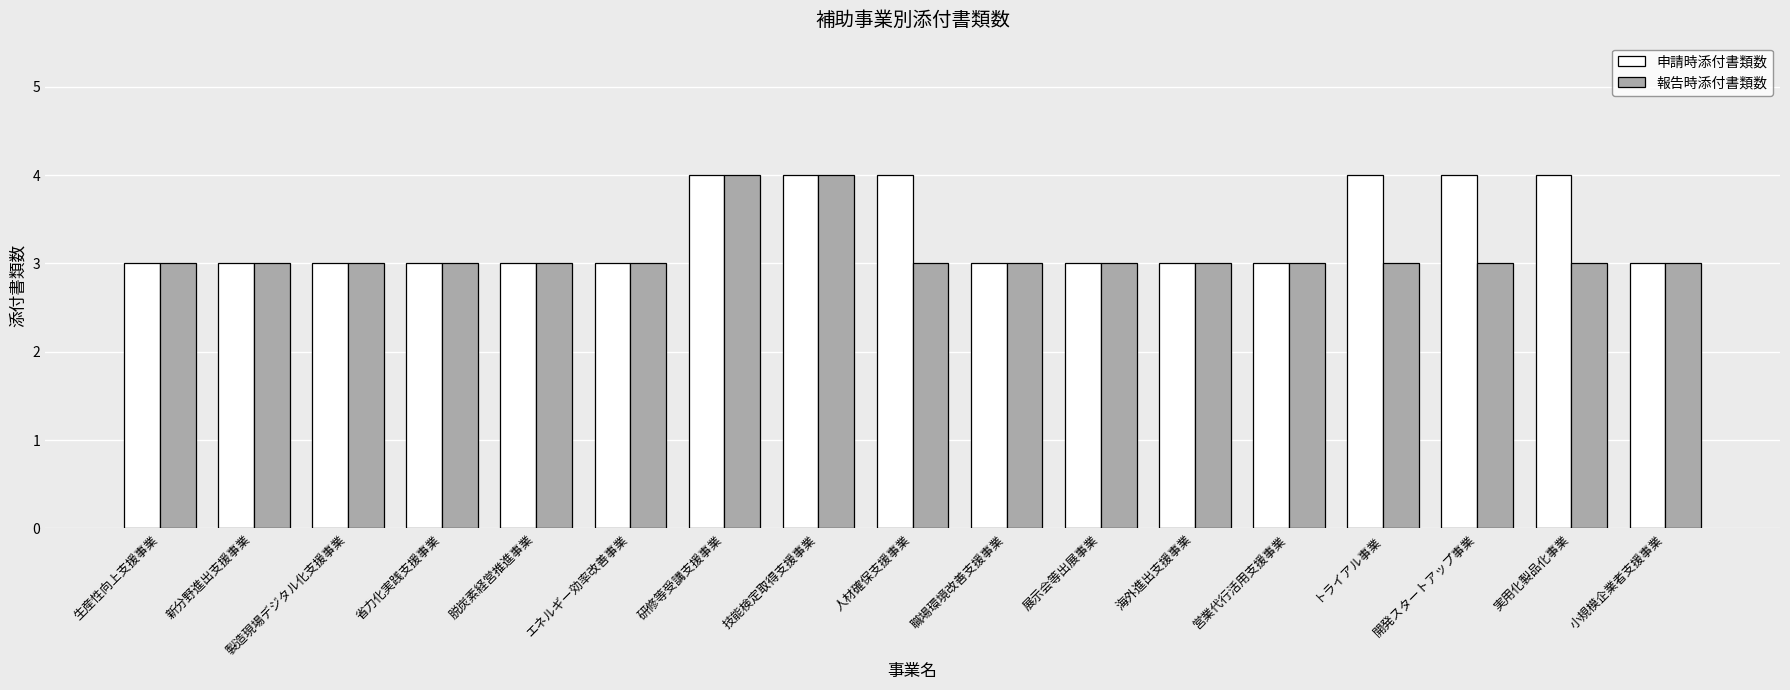

Reading left to right, extract all data points from this chart.

申請時添付書類数: 3	3	3	3	3	3	4	4	4	3	3	3	3	4	4	4	3
報告時添付書類数: 3	3	3	3	3	3	4	4	3	3	3	3	3	3	3	3	3